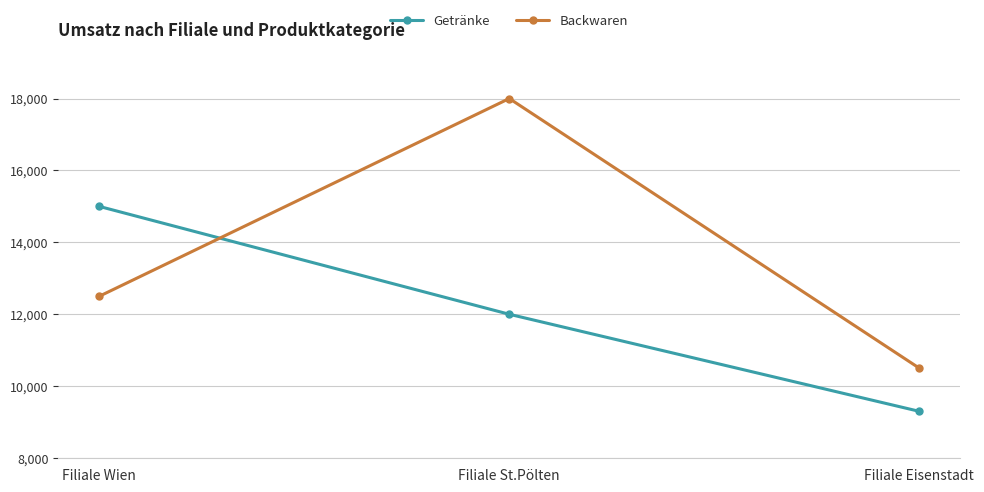

Rank the series at Filiale Eisenstadt from lowest to highest value.

Getränke, Backwaren